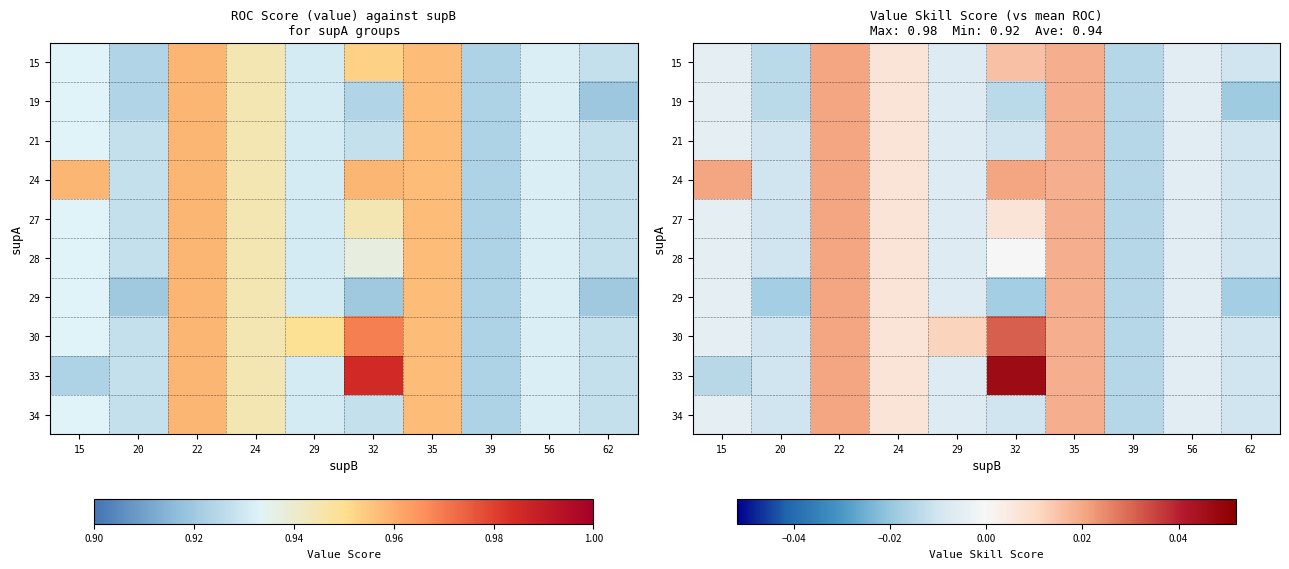

Is the value of 21 at 29 greater than the value of 29 at 15?

No